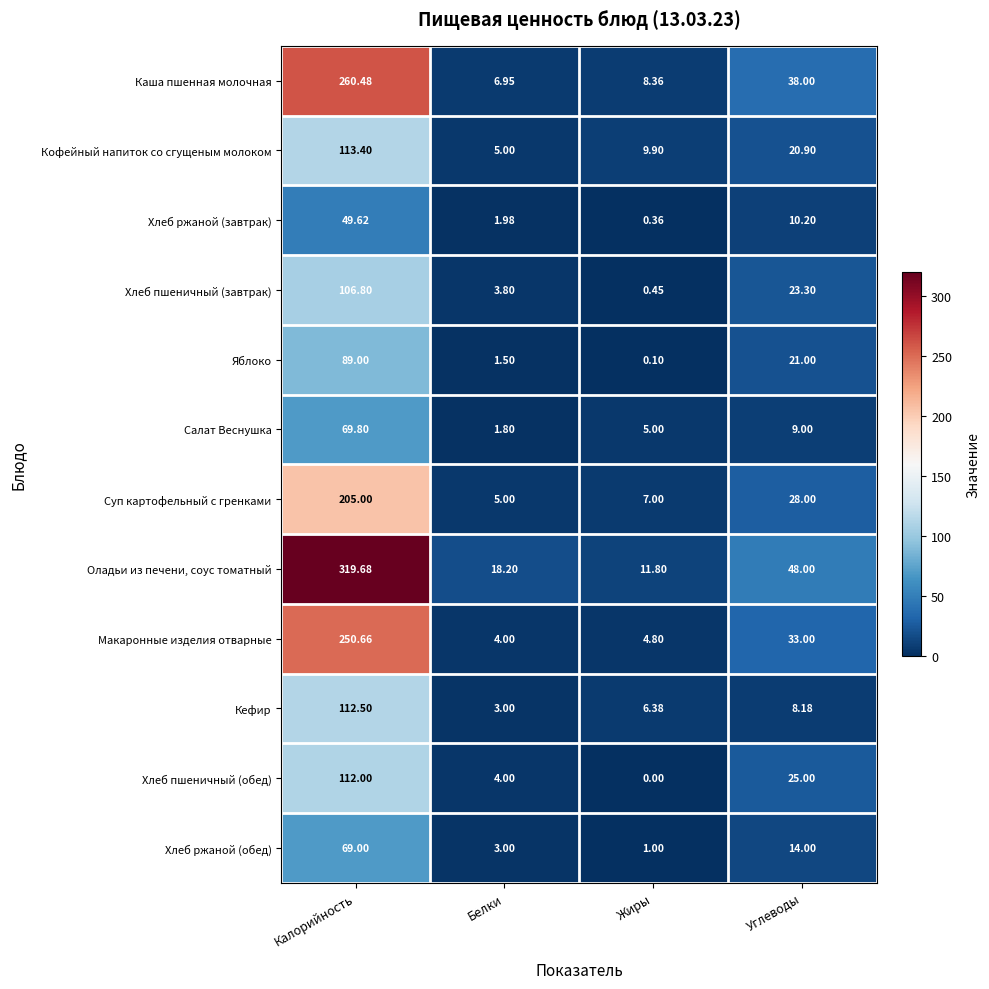

Between Белки and Жиры, which series saw the biggest shift?

Оладьи из печени, соус томатный